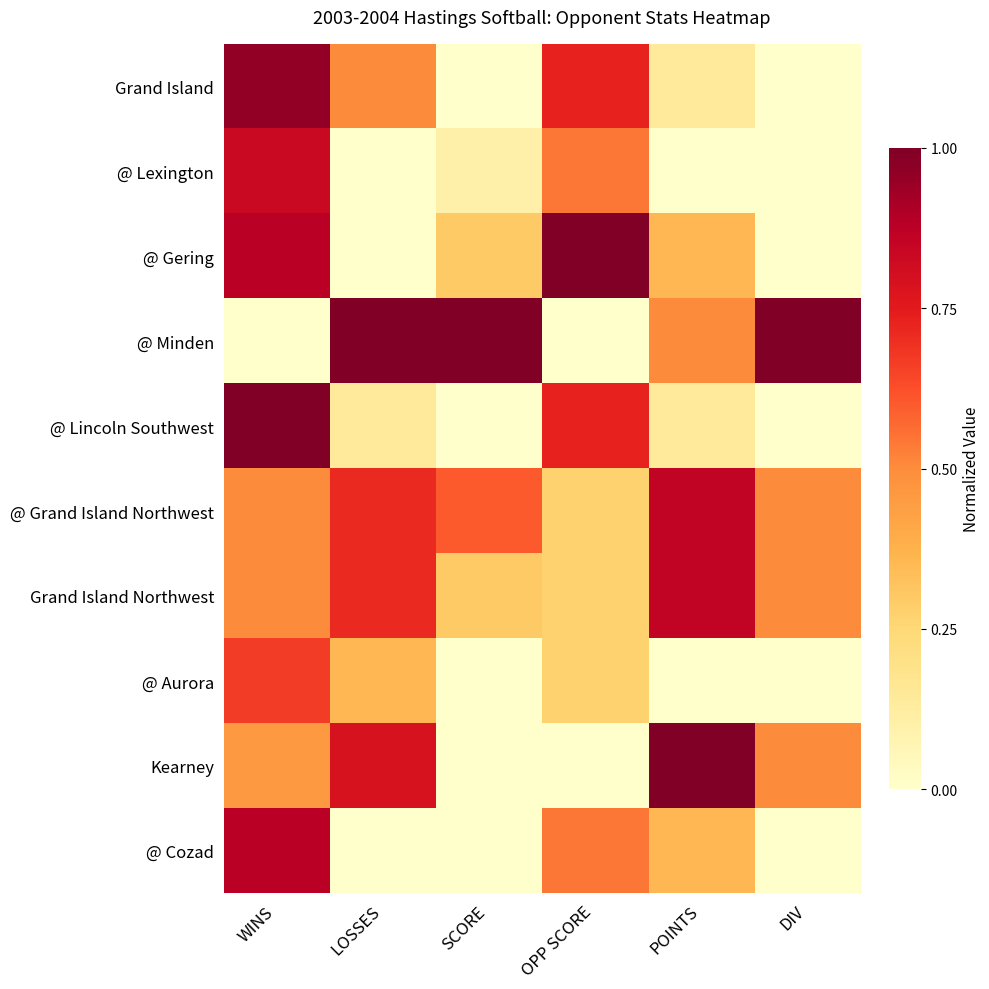

What is the total value across all series at DIV?

2.5